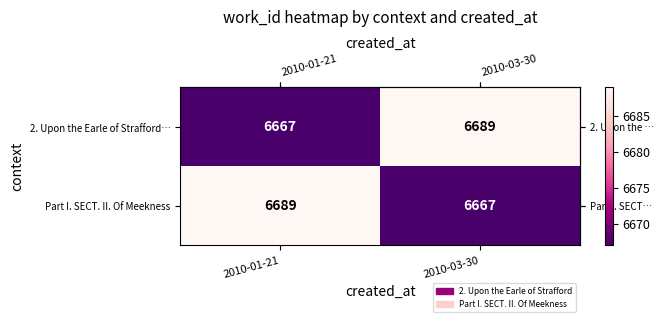

How many distinct data groups are displayed?

2